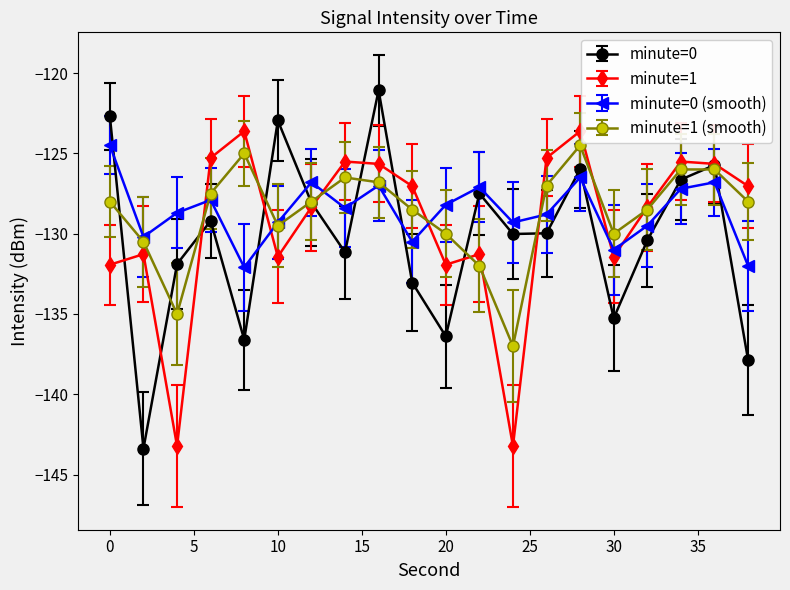

How many categories are shown in the chart?

20